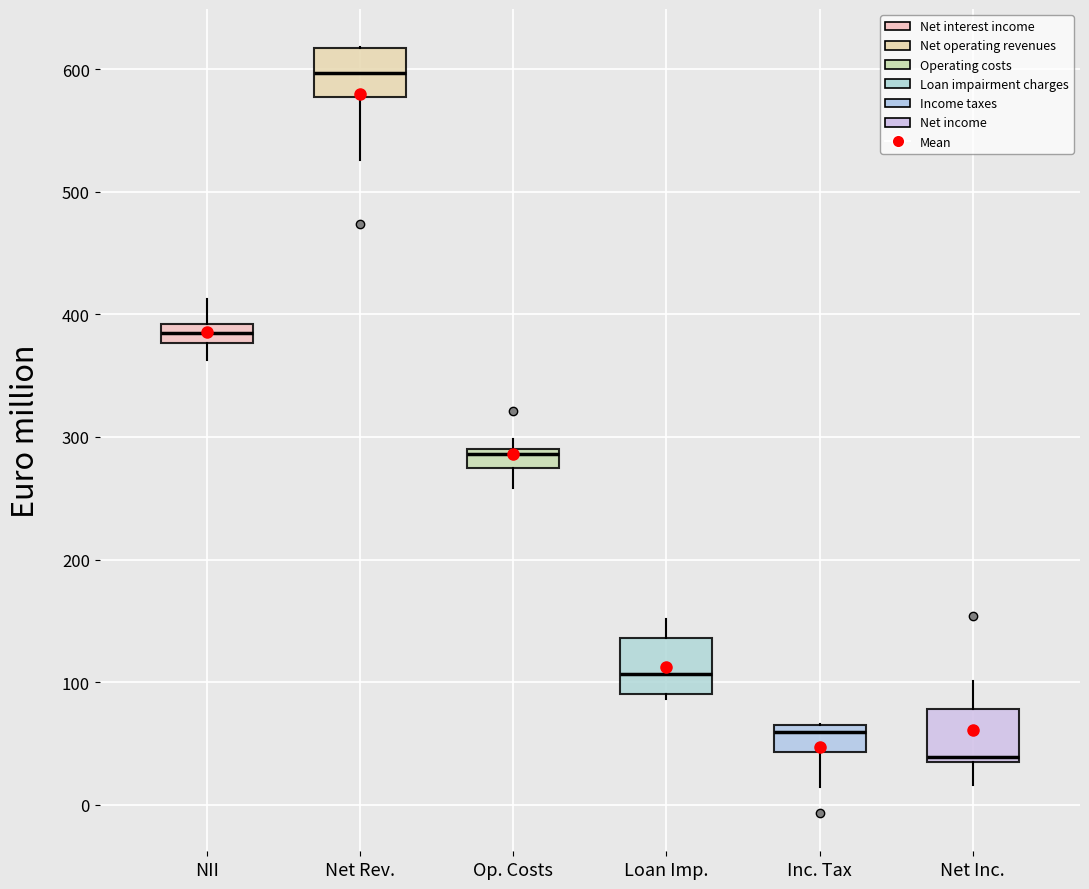

Reading left to right, transcribe this box plot: for each box, give where its median line is, the range the box spans, and where its two whiskers end, as read against the y-axis. The values are not printed on the chart, so give them approximately, as read against the axis.

NII: median 380 (inside the box), box 380 to 390, whiskers 360 to 410
Net Rev.: median 600, box 580 to 620, whiskers 530 to 620
Op. Costs: median 290 (just below the box's upper edge), box 270 to 290, whiskers 260 to 300
Loan Imp.: median 110, box 90 to 140, whiskers 90 (just below the box's lower edge) to 150
Inc. Tax: median 60, box 40 to 70, whiskers 10 to 70
Net Inc.: median 40, box 30 to 80, whiskers 20 to 100